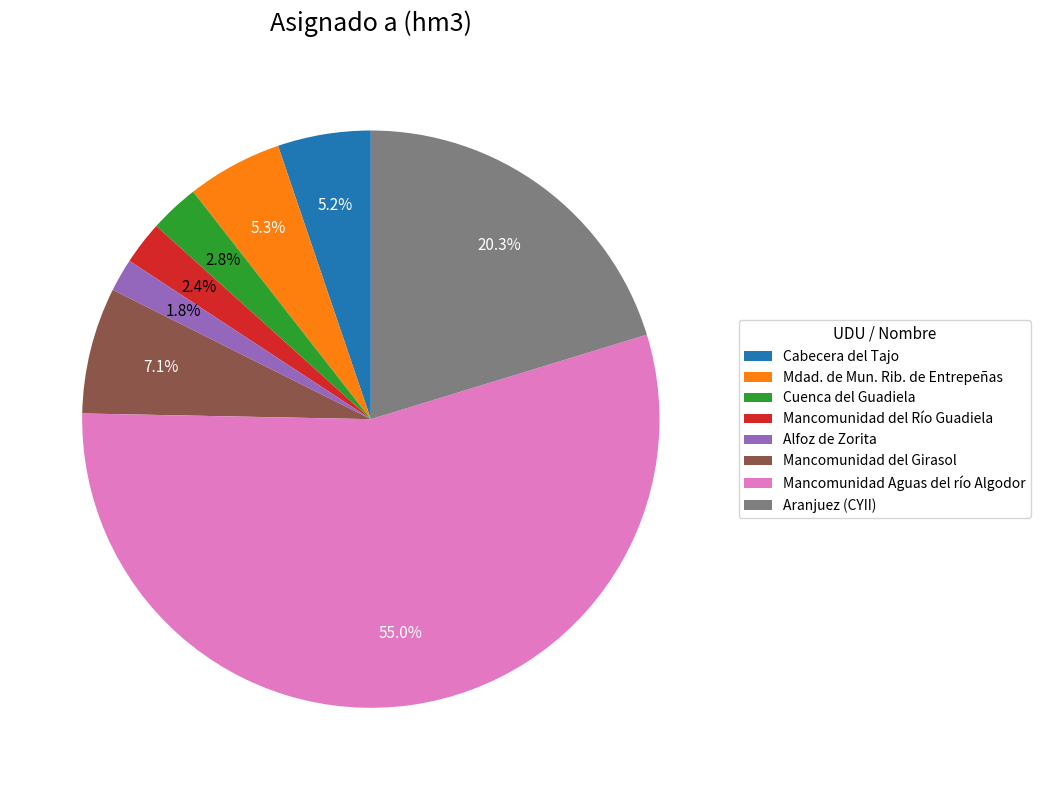

Between Mdad. de Mun. Rib. de Entrepeñas and Alfoz de Zorita, which is larger?

Mdad. de Mun. Rib. de Entrepeñas